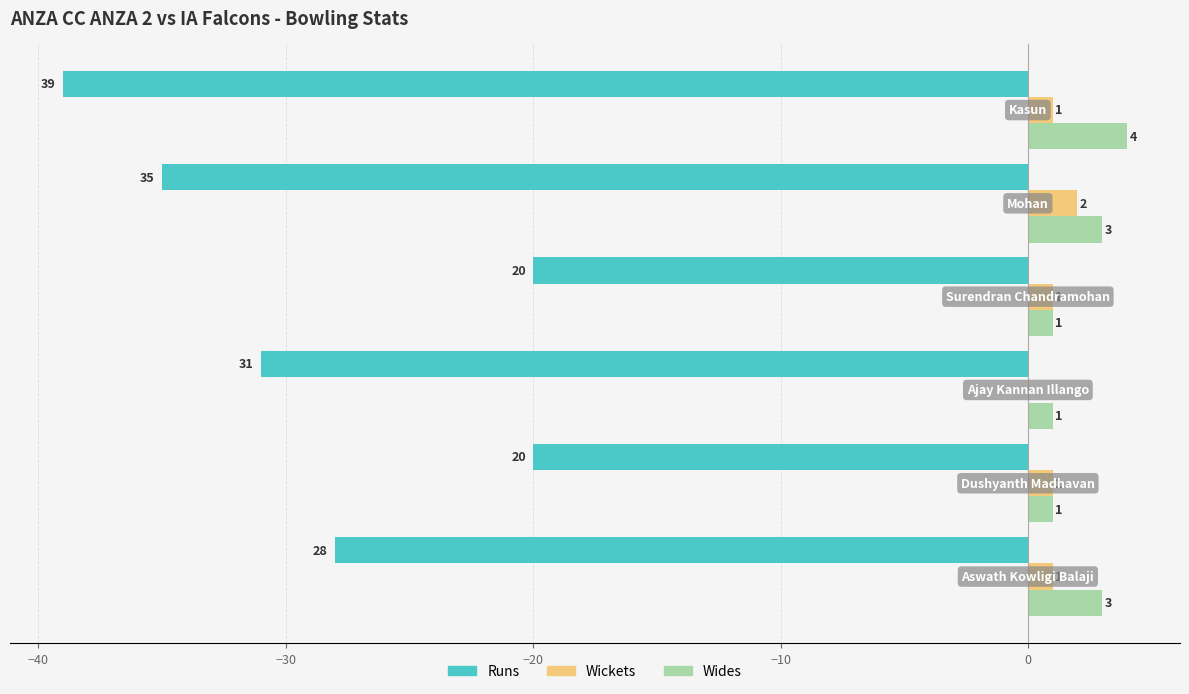

What are all the series names shown in the legend?

Runs, Wickets, Wides